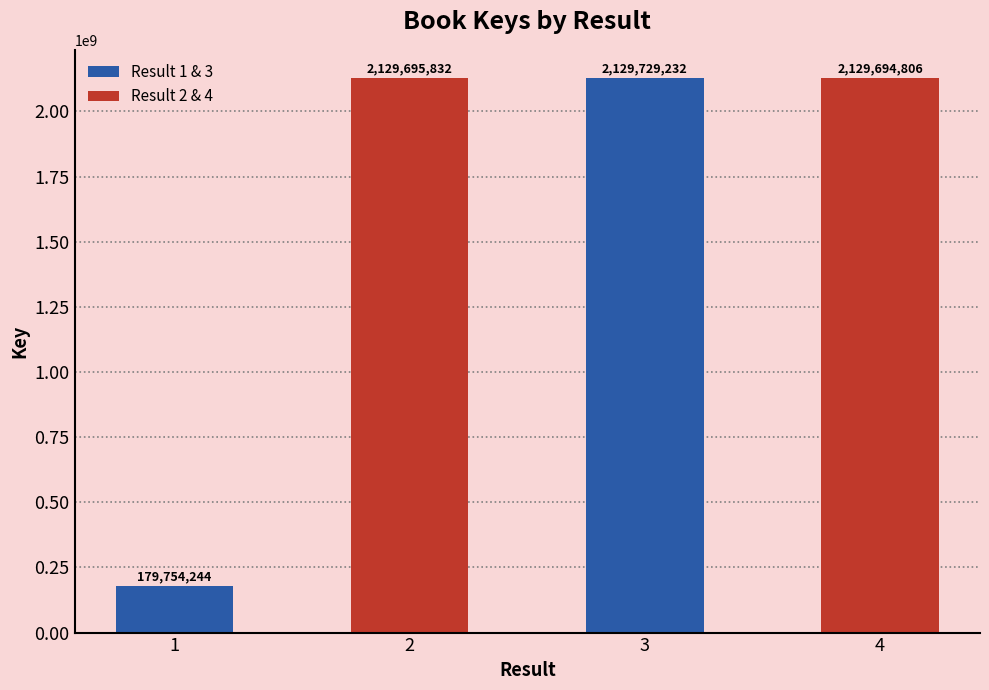

List the labels in order of value, largest first.

3, 2, 4, 1